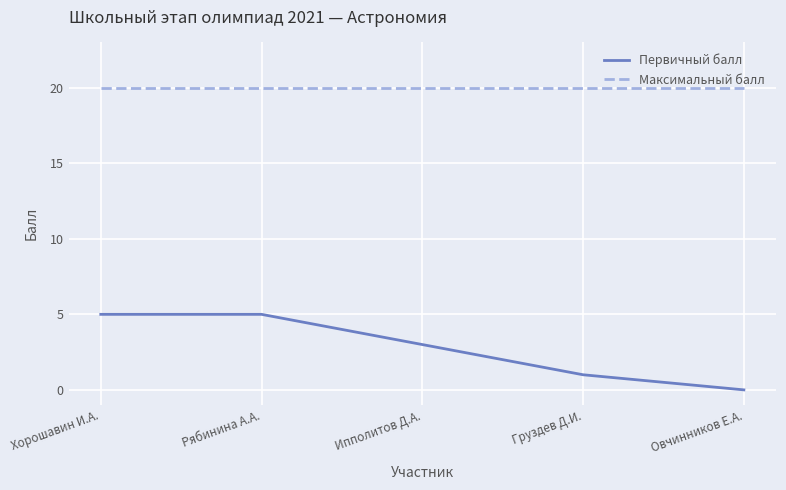

True or false: Первичный балл has a value of 0 at Овчинников Е.А..

True